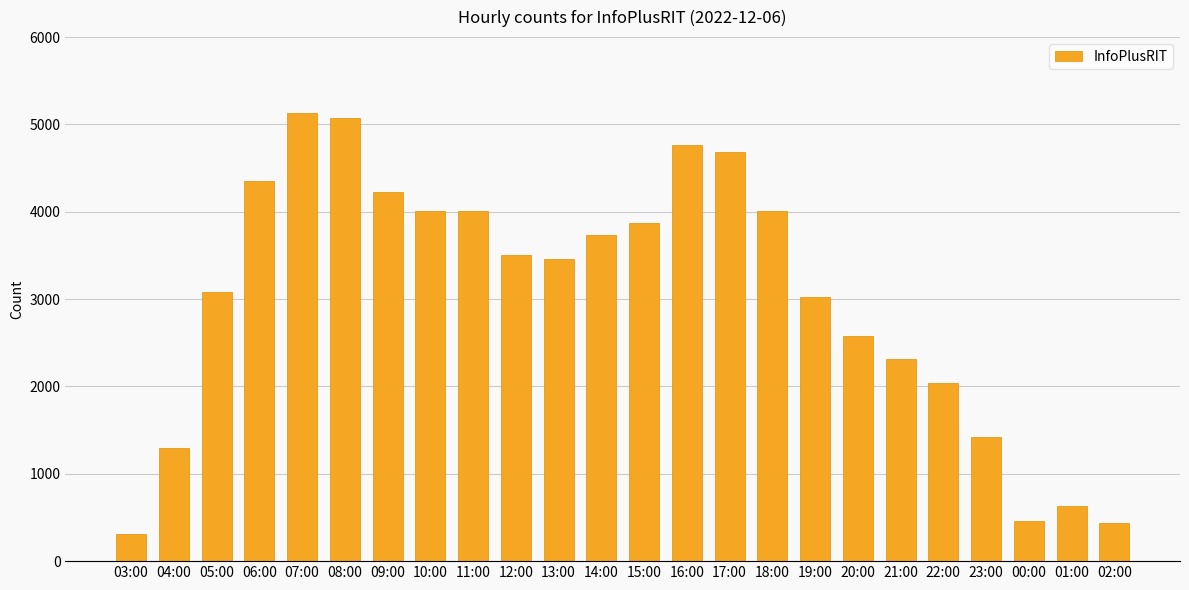

Approximately how many times larger is the value at 04:00 compared to 07:00?

0.3